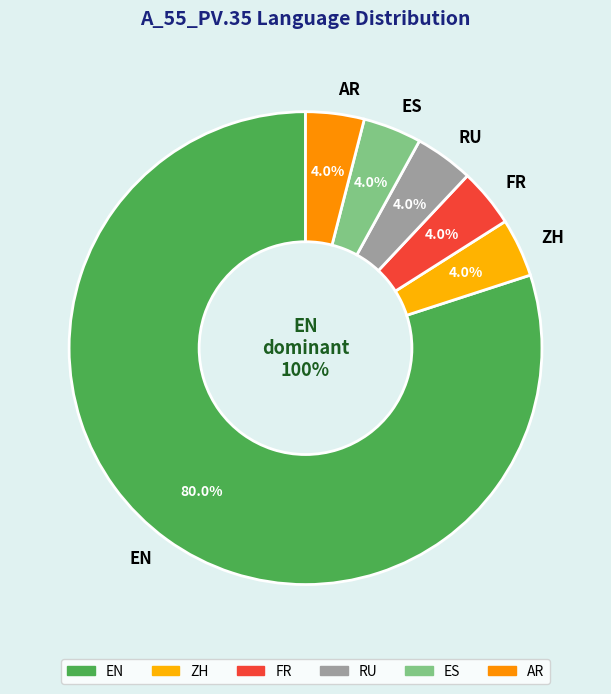

How many segments does this pie chart have?

6